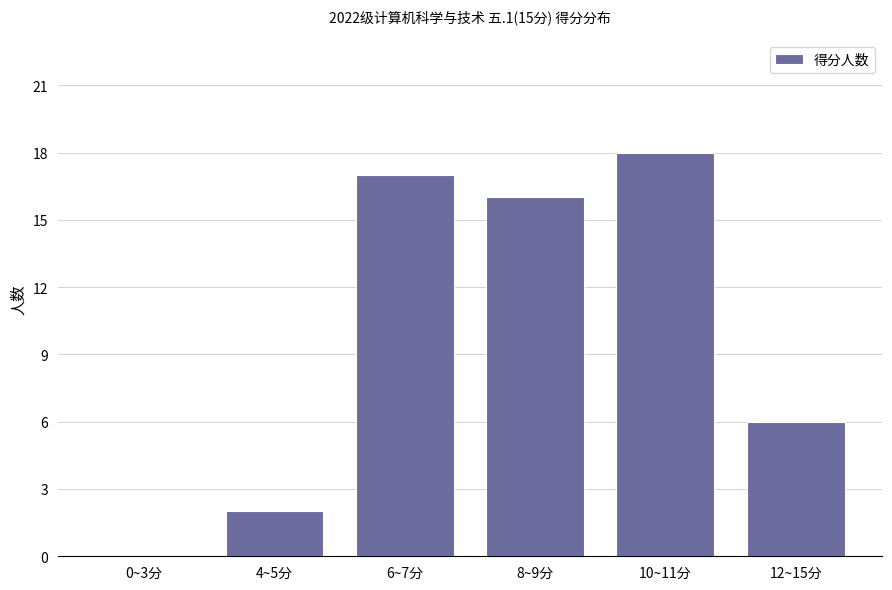

The value at 4~5分 is 3. True or false?

False